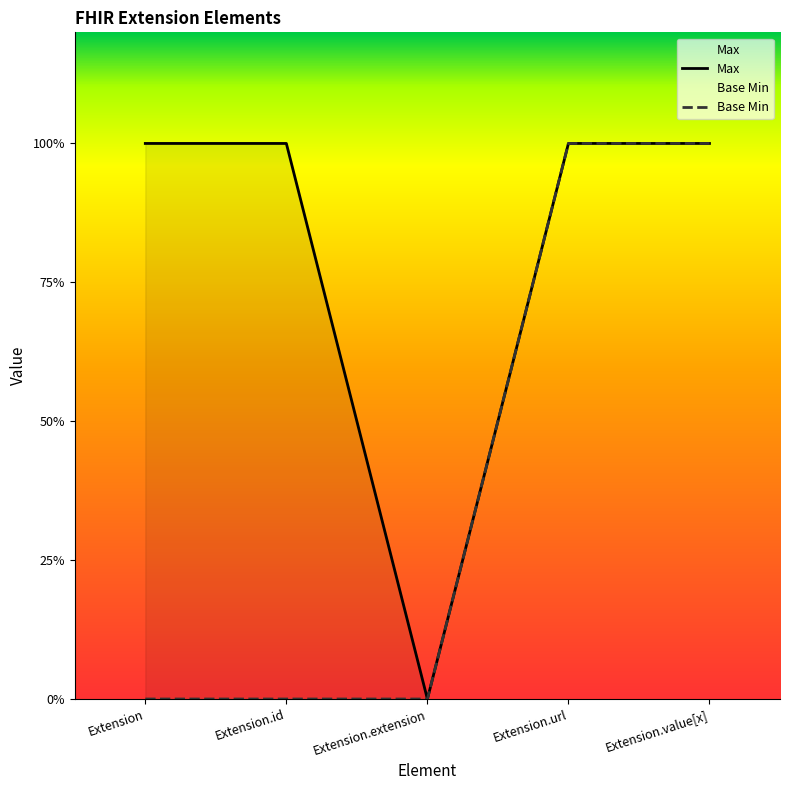

List the series in order of their overall mean, highest first.

Max, Base Min